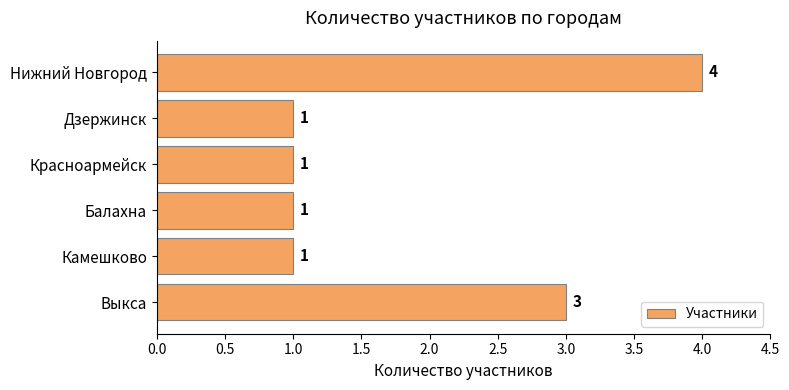

What is the ratio of the value at Нижний Новгород to the value at Балахна?

4.0